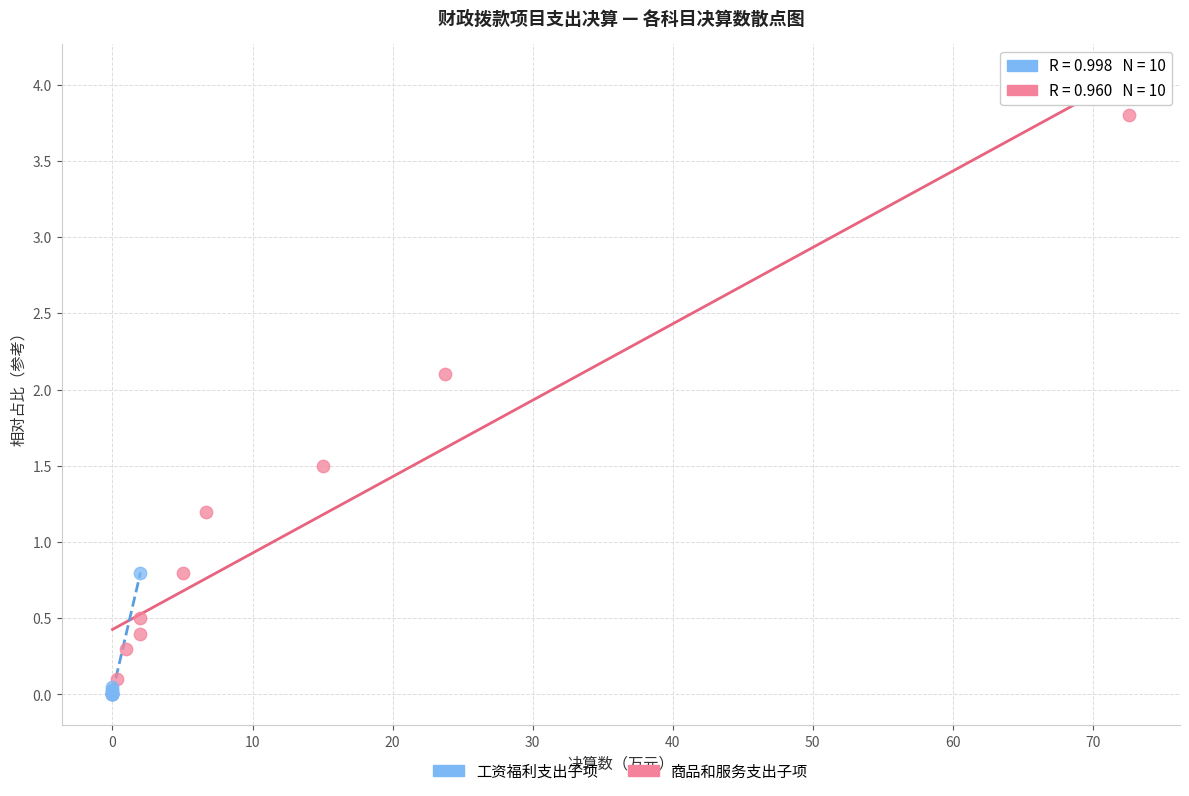

What are all the series names shown in the legend?

工资福利支出子项, 商品和服务支出子项